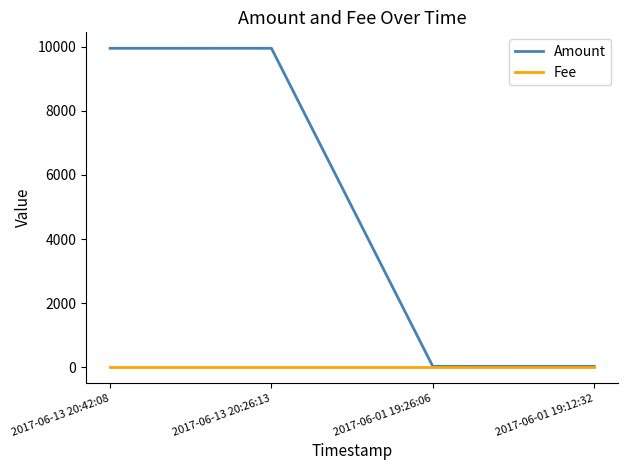

List the series in order of their overall mean, lowest first.

Fee, Amount